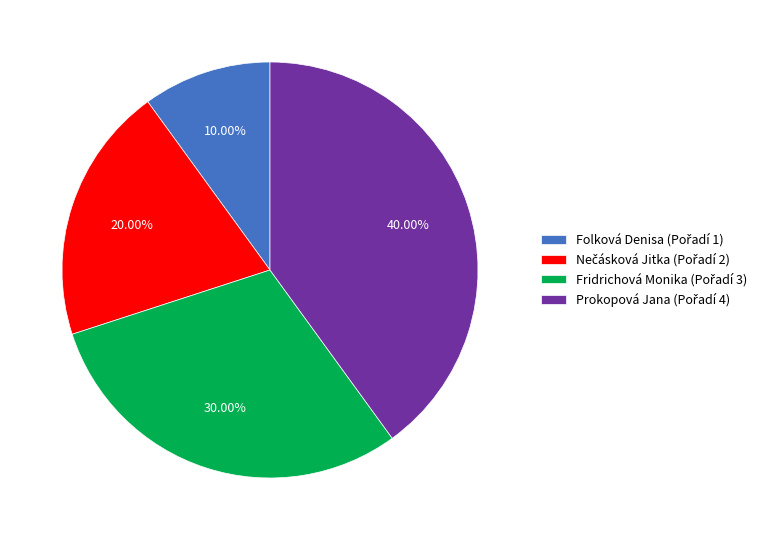

Does any single category account for the majority?

No